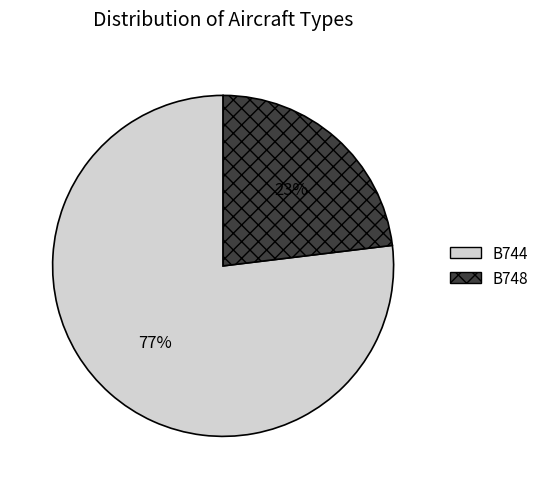

Is there a majority slice in this chart?

Yes